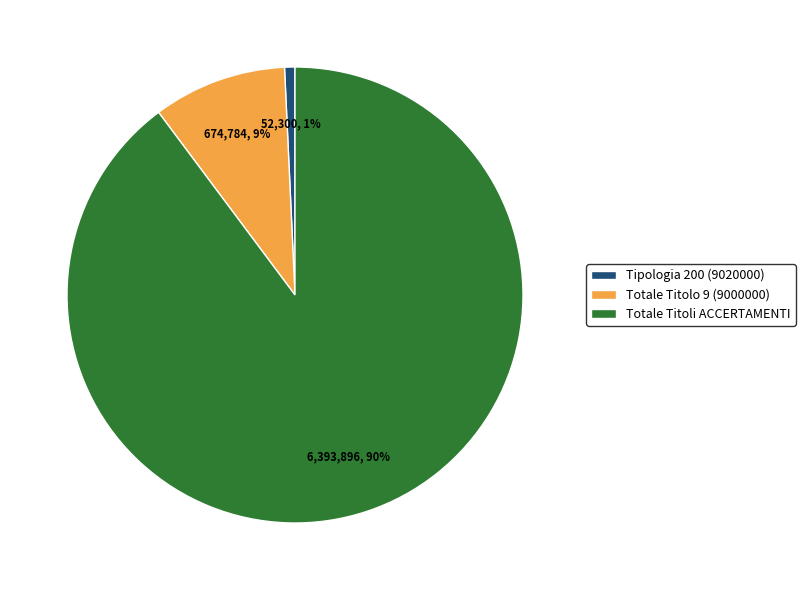

Is the sum of Totale Titoli ACCERTAMENTI and Totale Titolo 9 (9000000) greater than half?

Yes